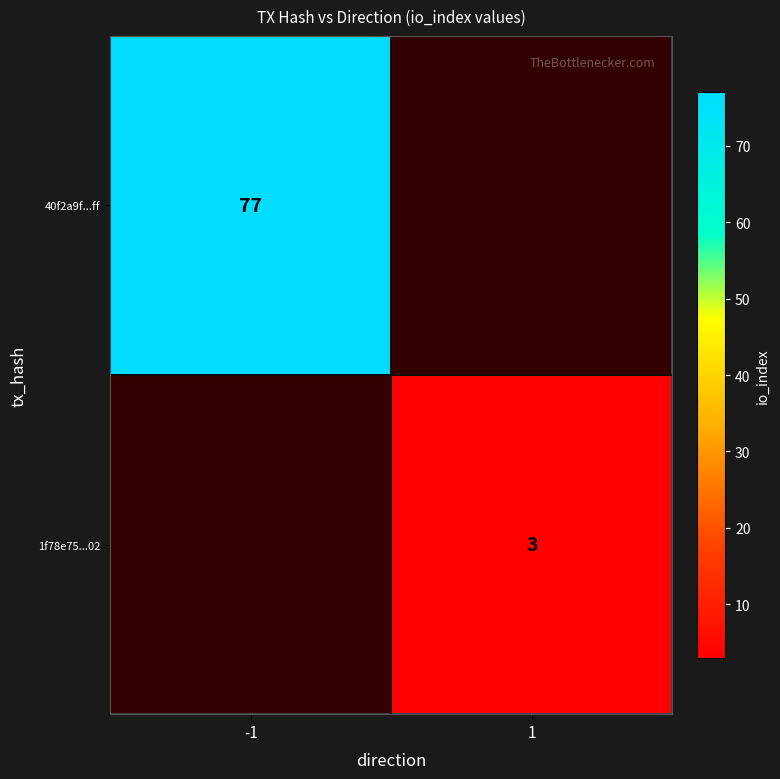

True or false: 40f2a9f...ff has a value of 137 at -1.

False